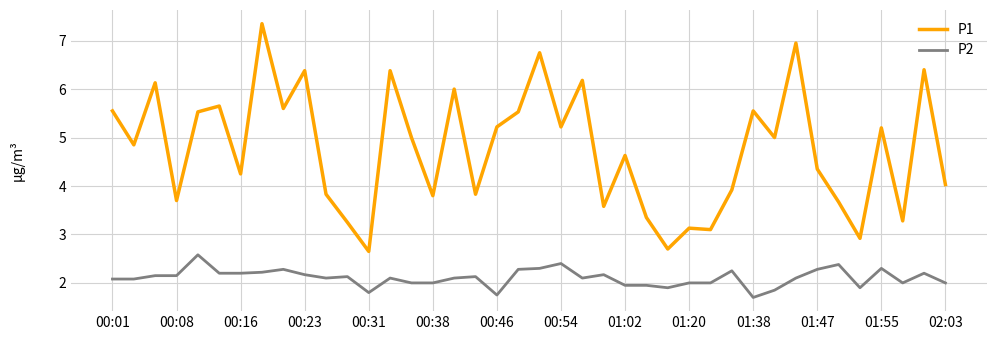

List the series in order of their peak value, highest first.

P1, P2